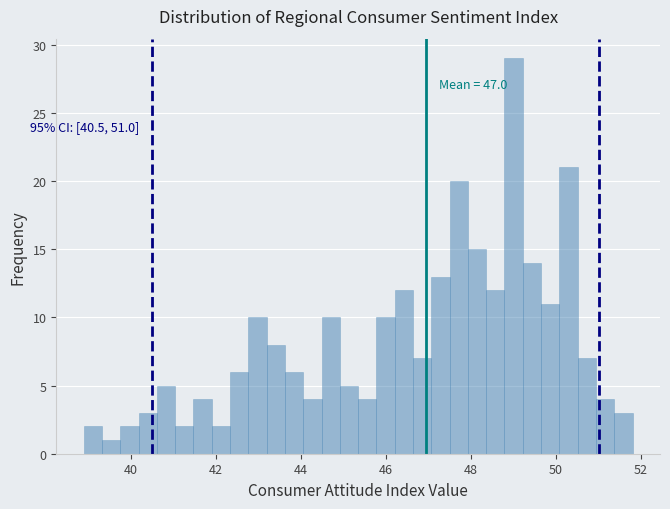

Read against the x-axis, roughly where is the centre of the tallest bar?

49.0